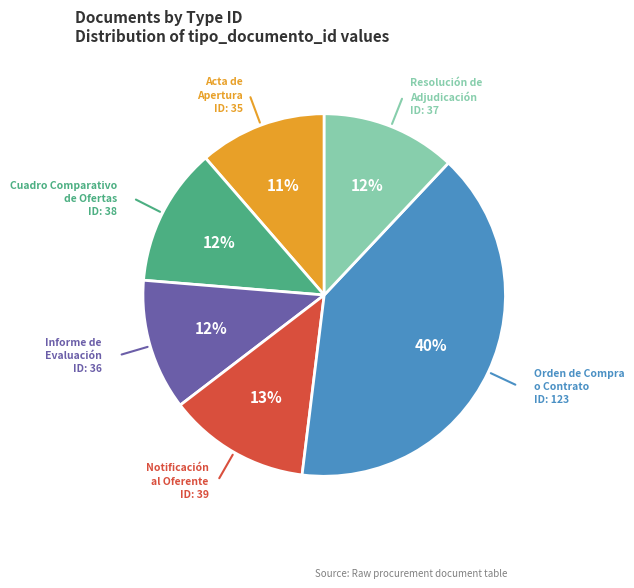

How many slices are in this pie chart?

6